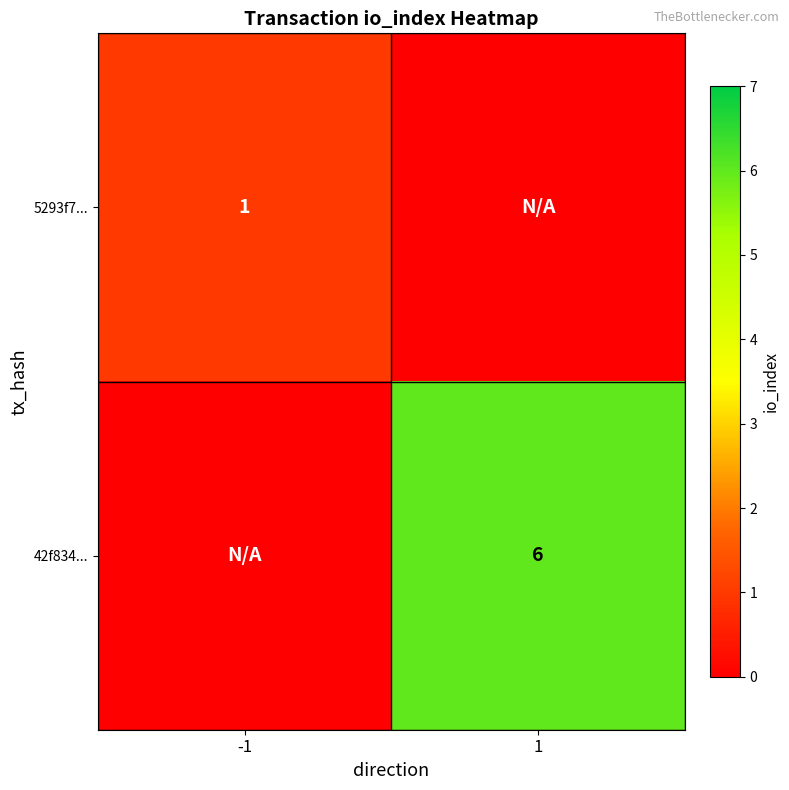

Is it true that 5293f7... equals 1 at -1?

True